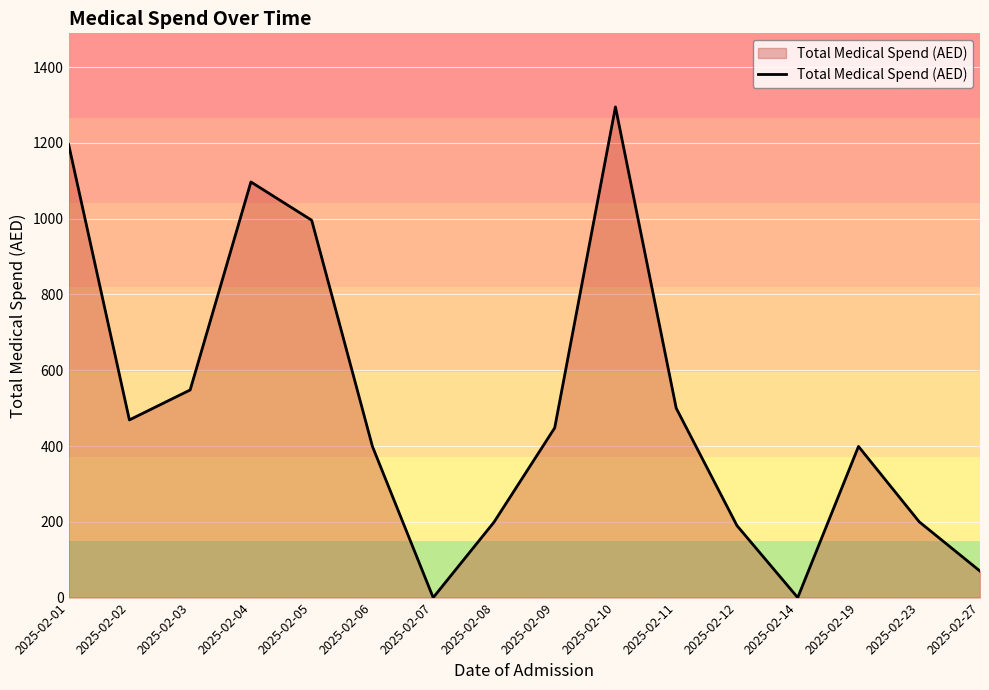

Is it true that the value at 2025-02-10 is 861?

False